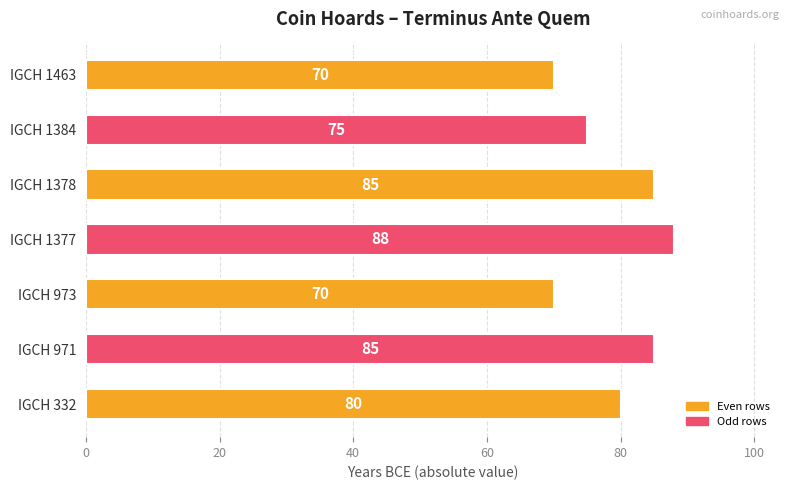

What is the difference between the second highest and minimum values?

15